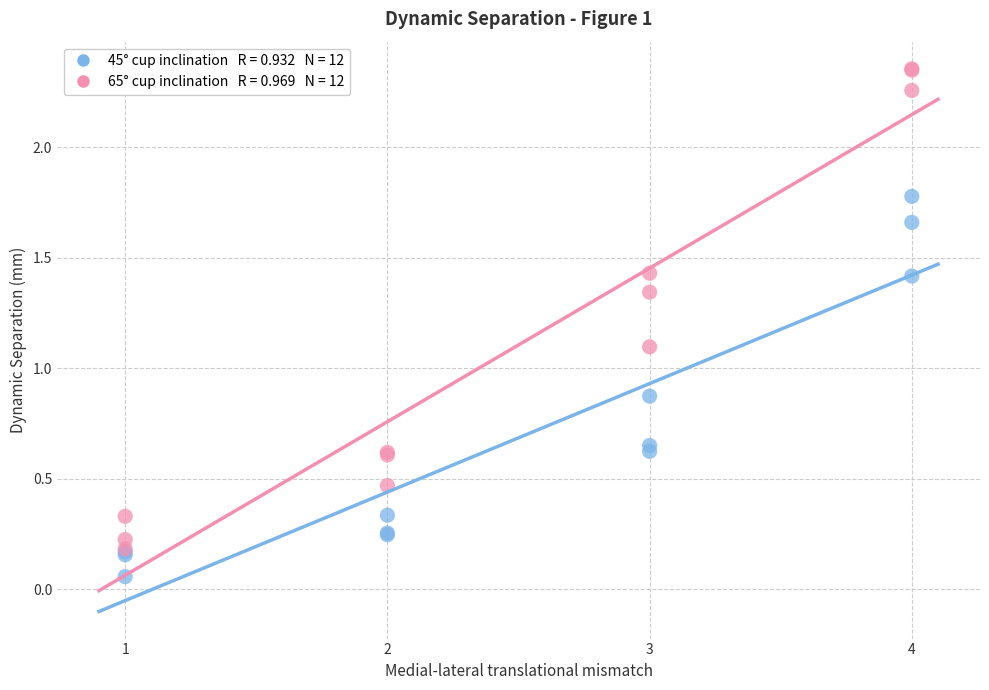

Across all series, what Y value is closest to 1?

1.1